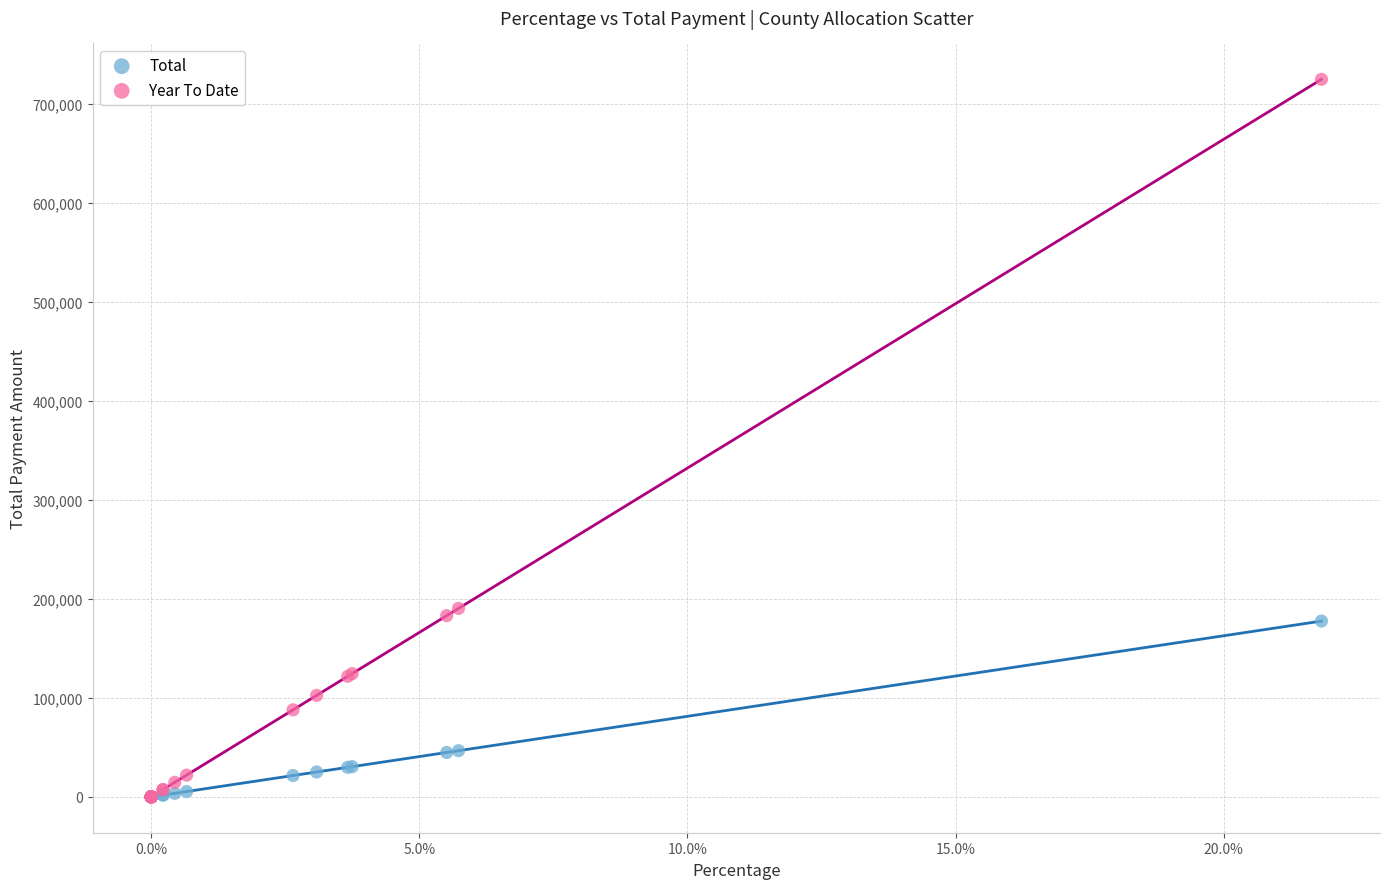

Which series has the widest spread of Y values?

Year To Date